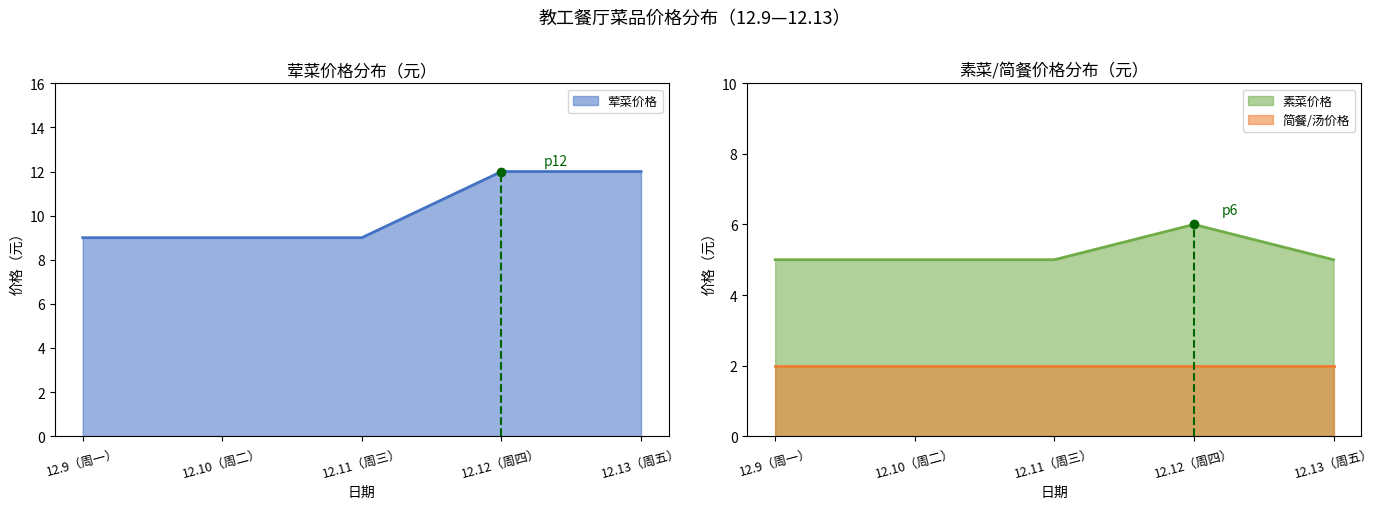

The value of 荤菜价格 at 12.12（周四） is 19. True or false?

False